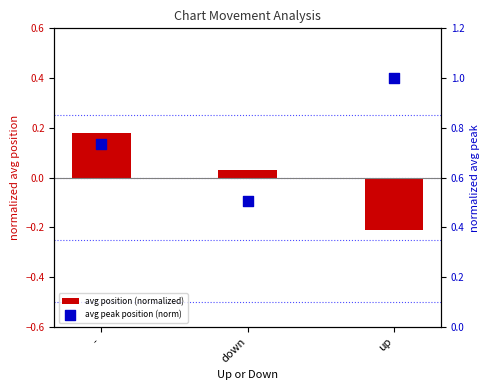

Which series contains the highest Y value?

avg peak position (norm)